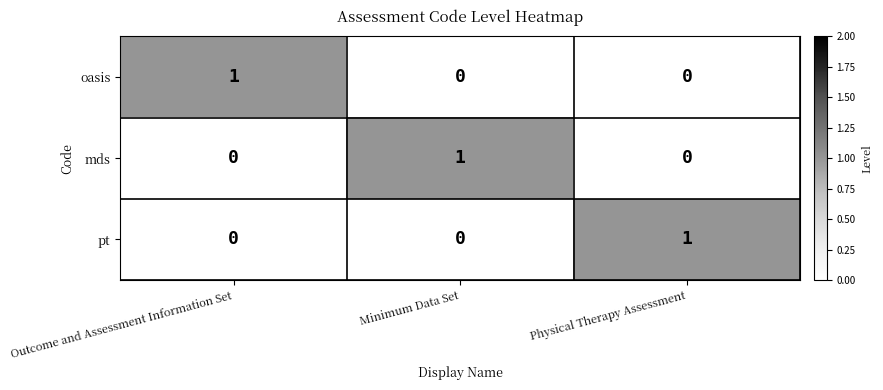

At how many categories does at least one series exceed 0?

3